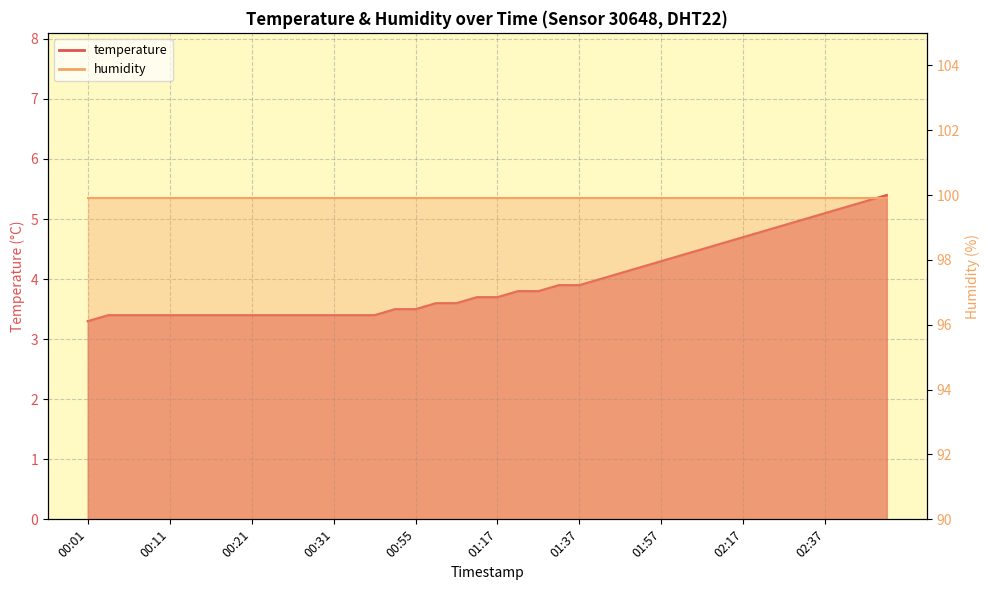

Is it true that the value at 01:57 is 2.0?

False